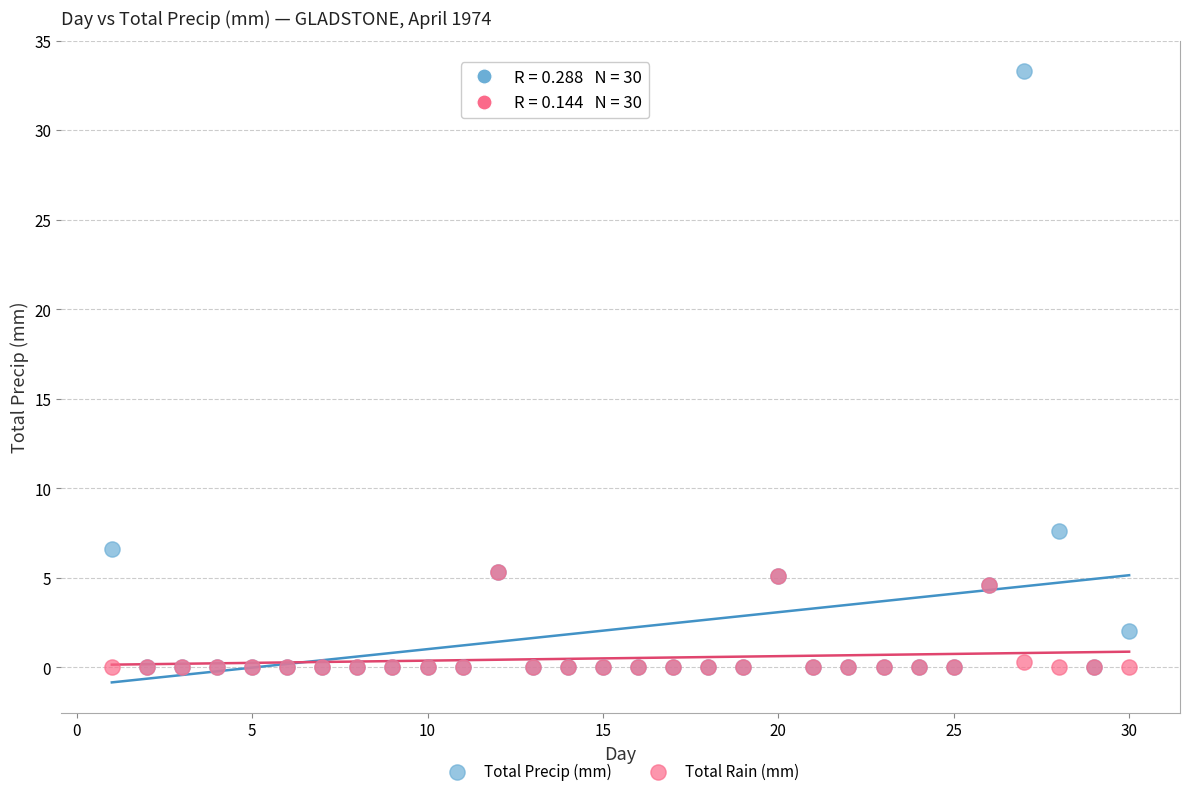

Across all series, what Y value is closest to 16?

7.6